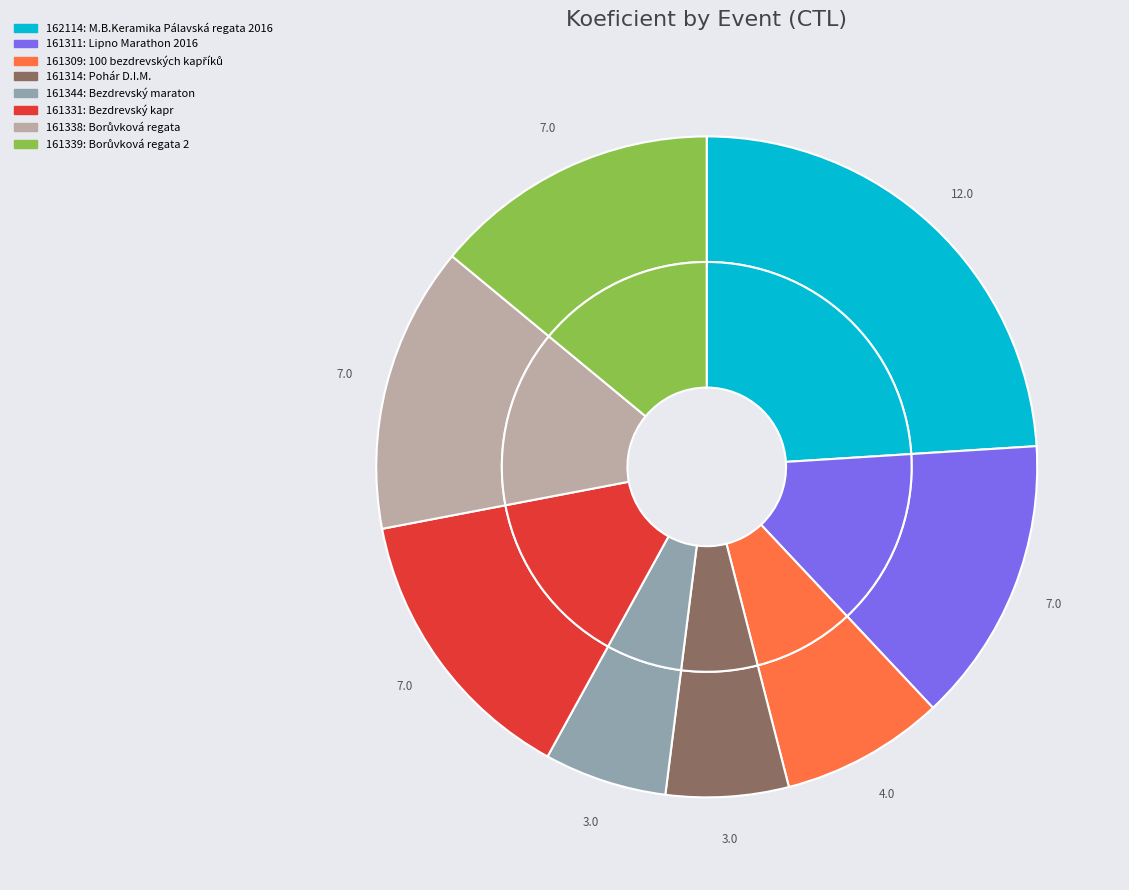

Rank the categories by value from lowest to highest.

161314, 161344, 161309, 161311, 161331, 161338, 161339, 162114